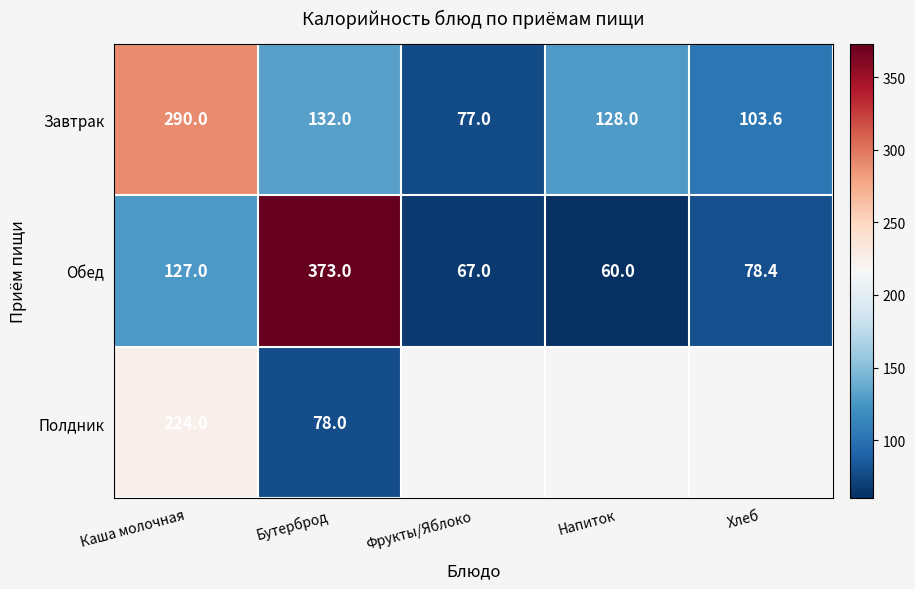

What is the spread (max minus min) of values at Каша молочная?

163.0